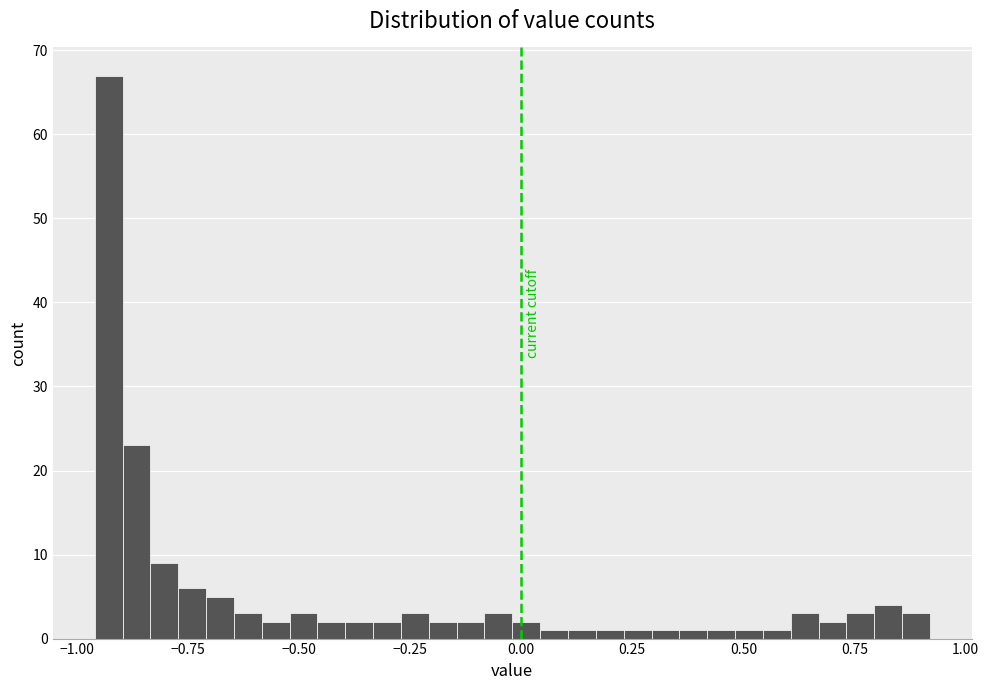

Around what value on the x-axis is the tallest bar? Give the approximate position of its centre, as read against the axis.

-0.95